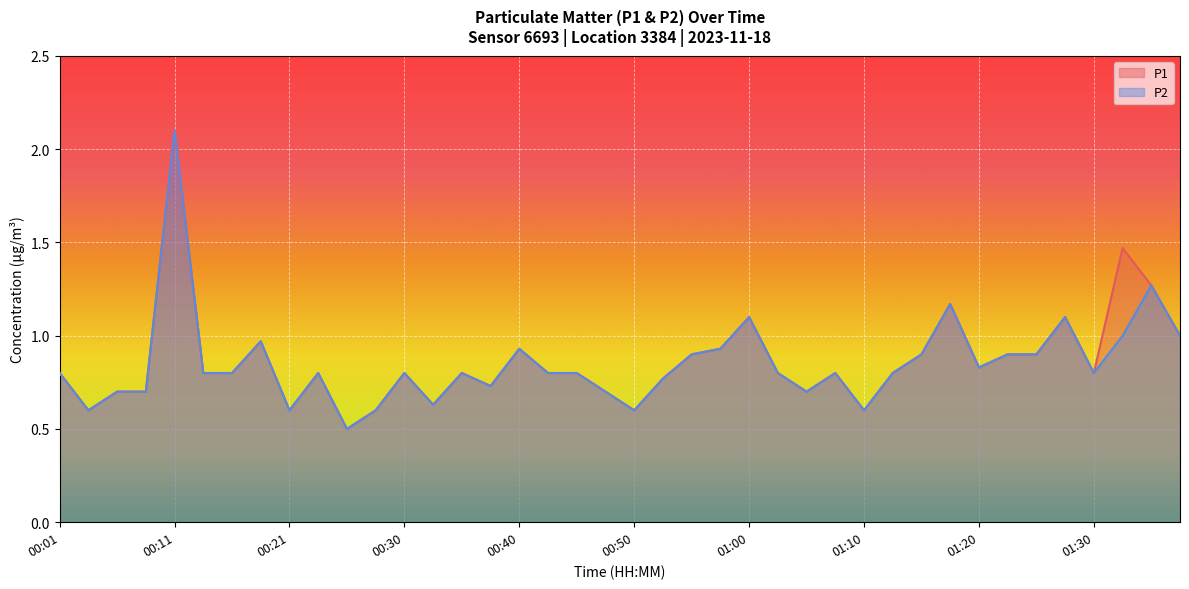

At which label is P2 closest to 1?

01:32